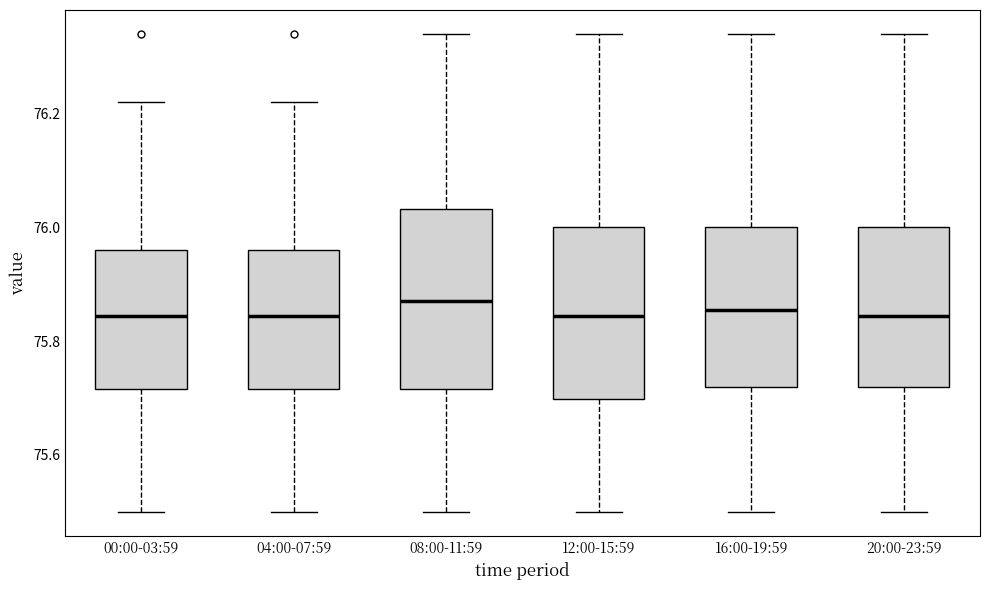

Reading left to right, read every box against the y-axis: the position of its median line, the range the box covers, and the ends of its whiskers. The values are not printed on the chart, so give them approximately, as read against the axis.

00:00-03:59: median 75.84, box 75.72 to 75.96, whiskers 75.50 to 76.22
04:00-07:59: median 75.84, box 75.72 to 75.96, whiskers 75.50 to 76.22
08:00-11:59: median 75.88, box 75.72 to 76.04, whiskers 75.50 to 76.34
12:00-15:59: median 75.84, box 75.70 to 76.00, whiskers 75.50 to 76.34
16:00-19:59: median 75.86, box 75.72 to 76.00, whiskers 75.50 to 76.34
20:00-23:59: median 75.84, box 75.72 to 76.00, whiskers 75.50 to 76.34